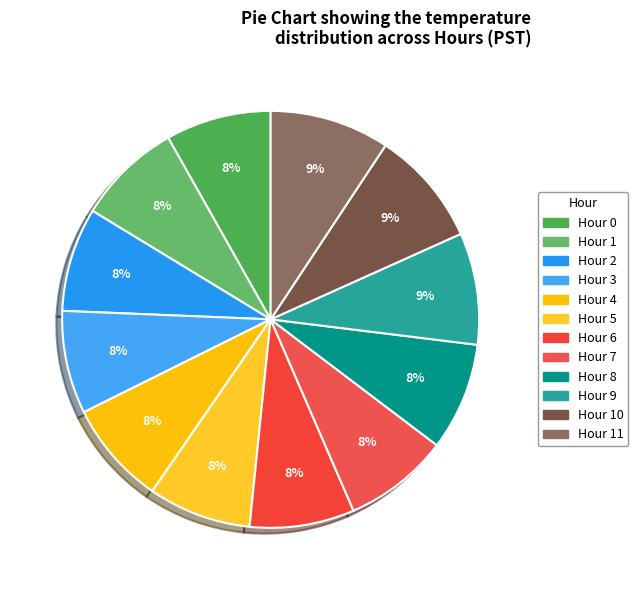

Is there any slice that represents more than half of the pie?

No